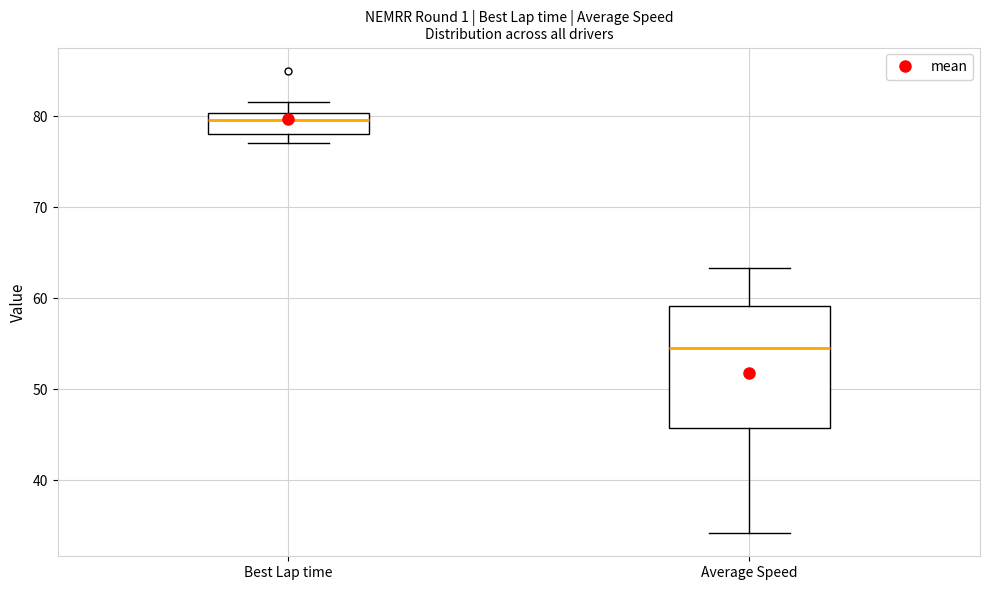

Reading left to right, read every box against the y-axis: the position of its median line, the range the box covers, and the ends of its whiskers. The values are not printed on the chart, so give them approximately, as read against the axis.

Best Lap time: median 80 (inside the box), box 78 to 80, whiskers 77 to 82
Average Speed: median 54, box 46 to 59, whiskers 34 to 63